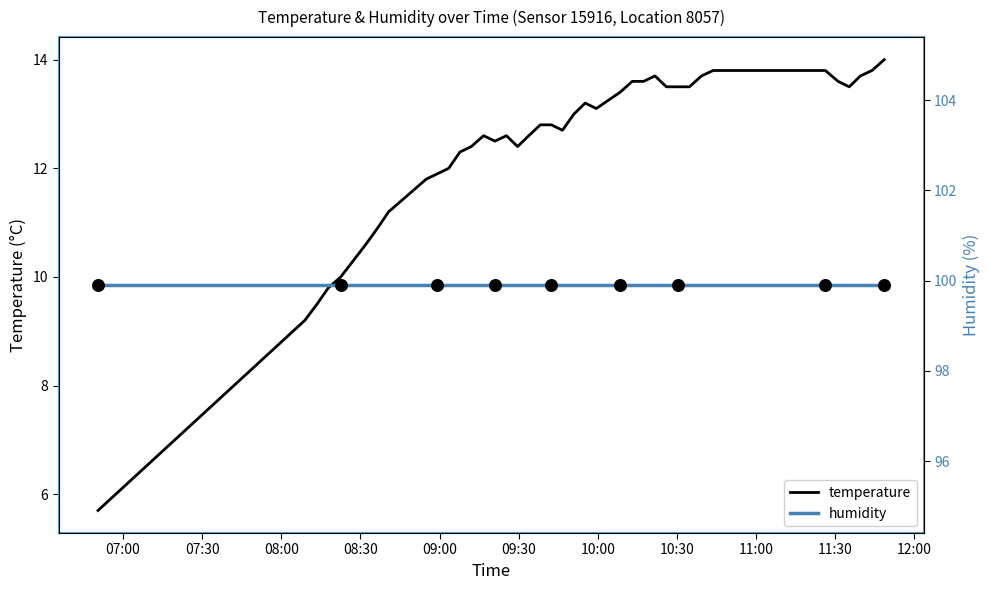

Which series has the largest Y range (max minus min)?

temperature